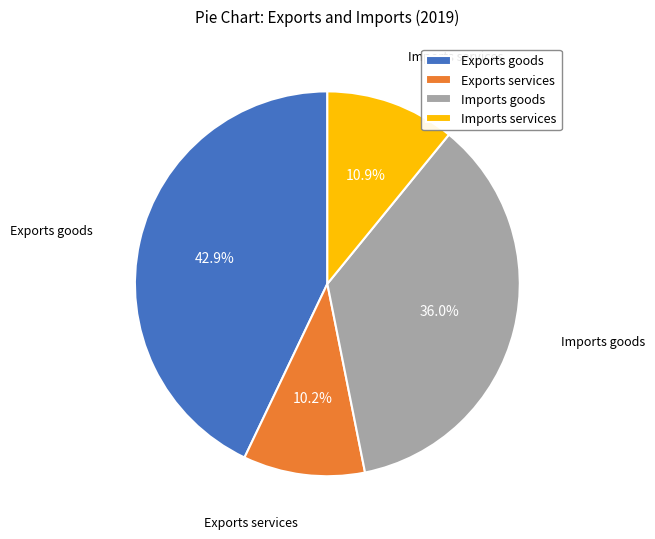

To the nearest percent, what is the difference between the Exports services and Imports services slice percentages?

1%